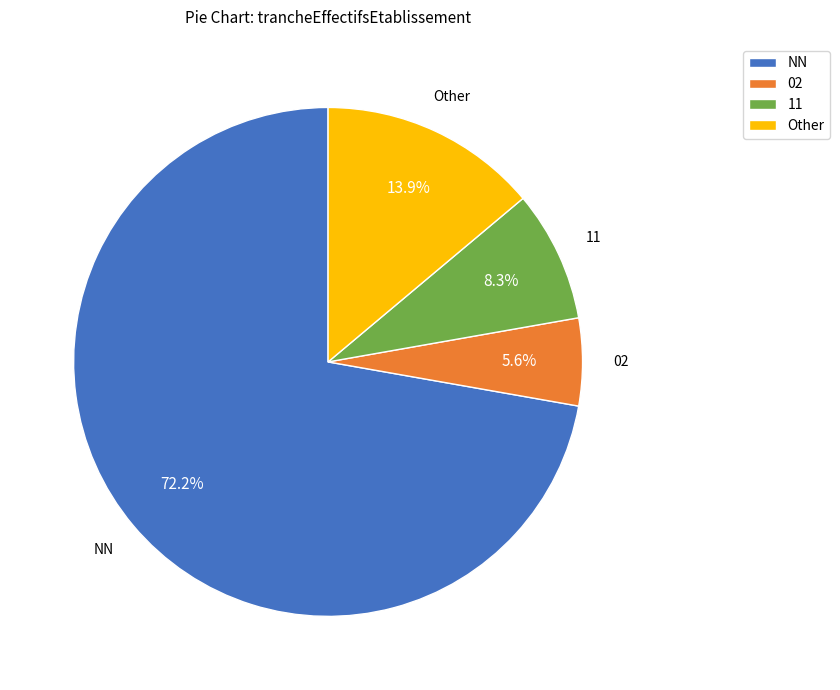

To the nearest percent, what is the average slice percentage?

25%